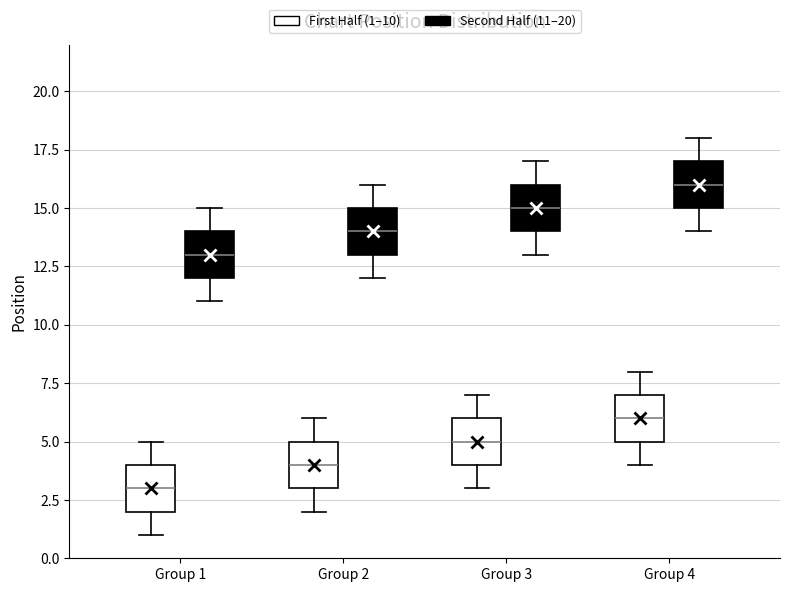

Which box's median line is the highest?

Group 4 (Second Half (11–20))